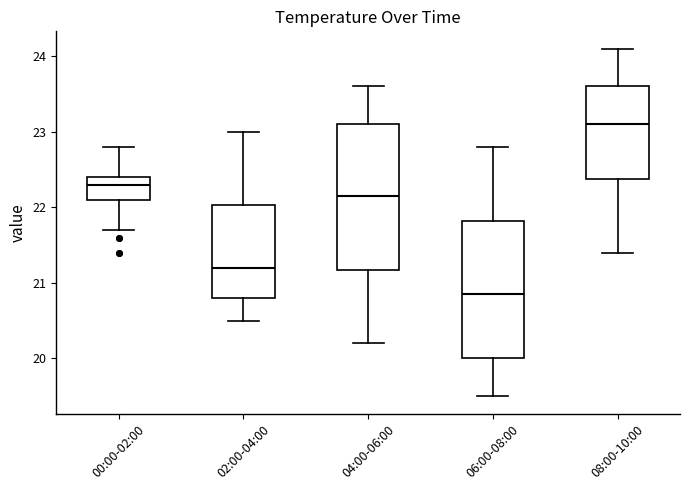

Comparing the boxes themselves (not the whiskers), which one is the tallest?

04:00-06:00